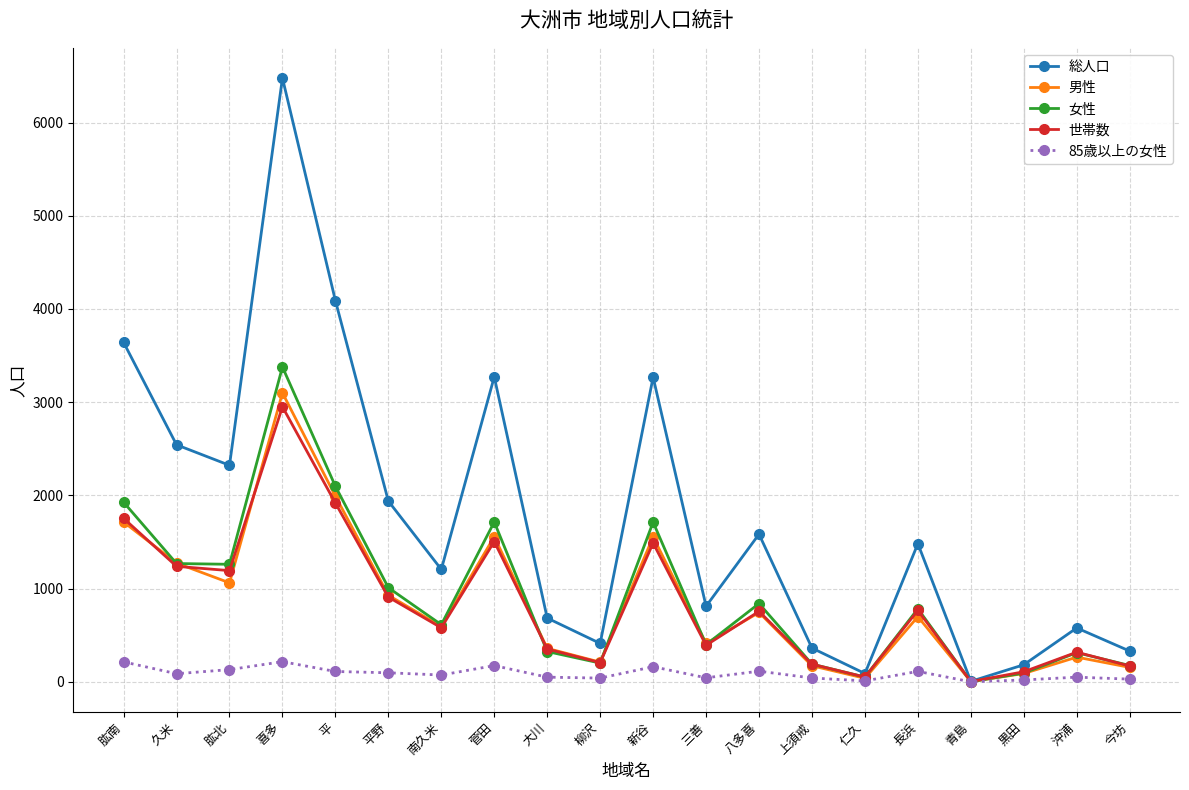

Which series has the largest range (max minus min)?

総人口